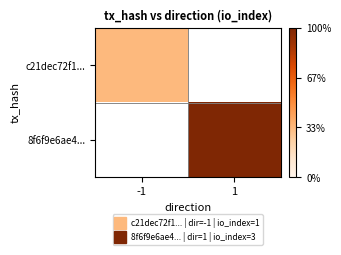

Count the number of categories in the chart.

2